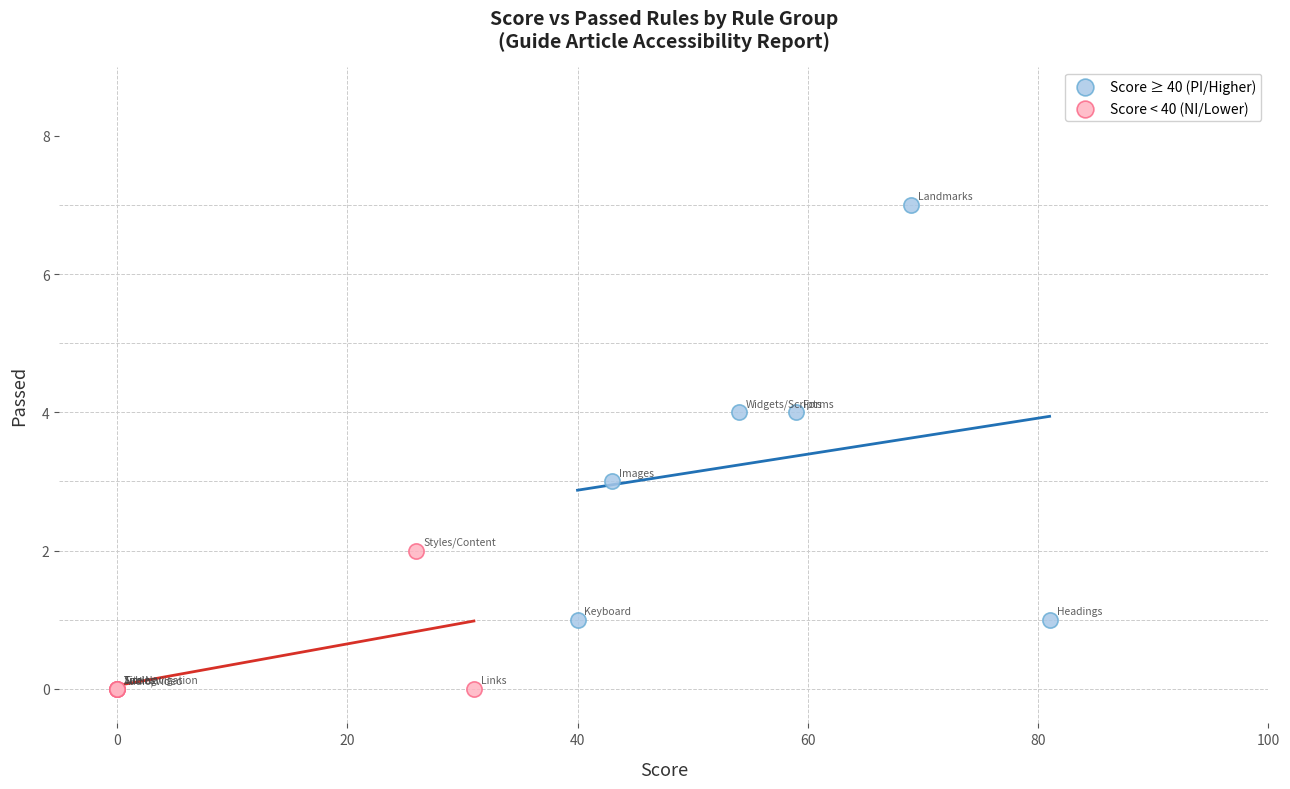

Which series contains the lowest Y value?

Score < 40 (NI/Lower)